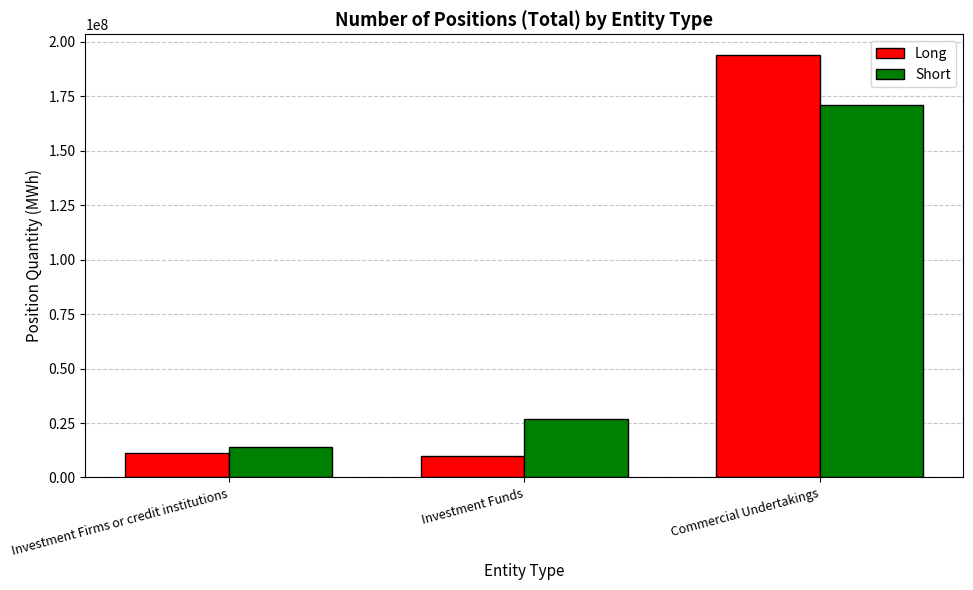

Which series has the largest range (max minus min)?

Long